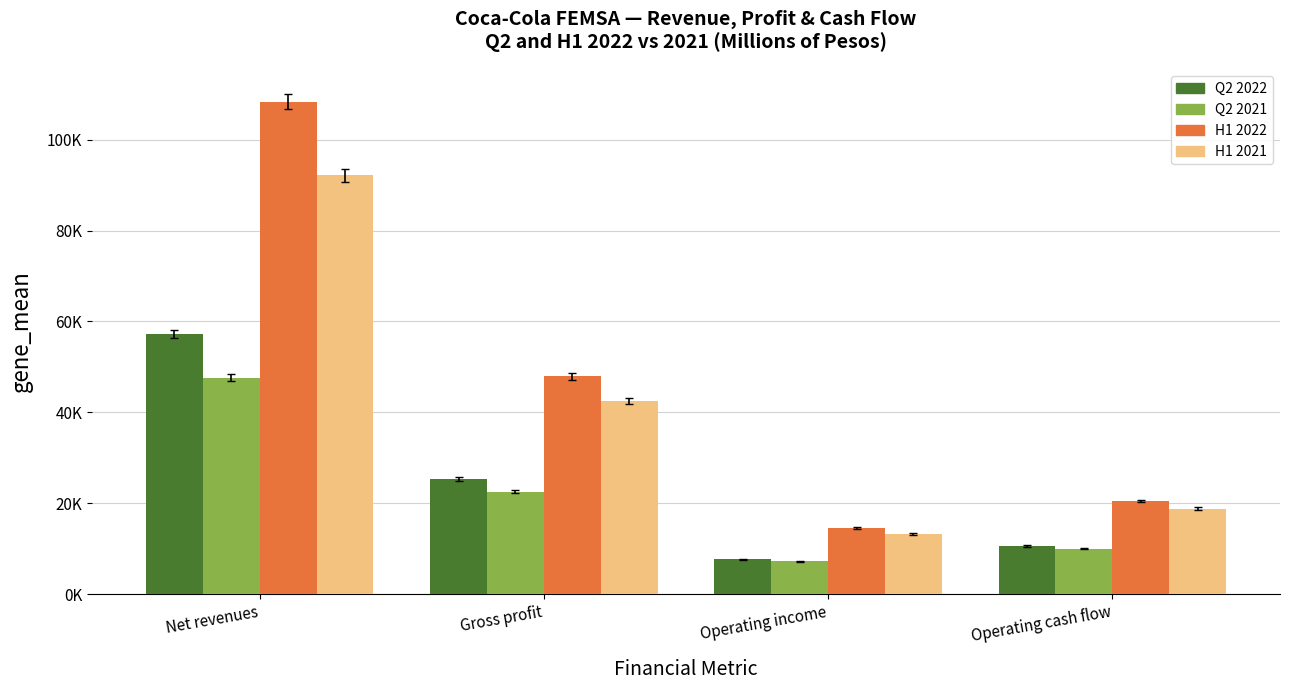

At which label is Q2 2022 closest to 32421?

Gross profit